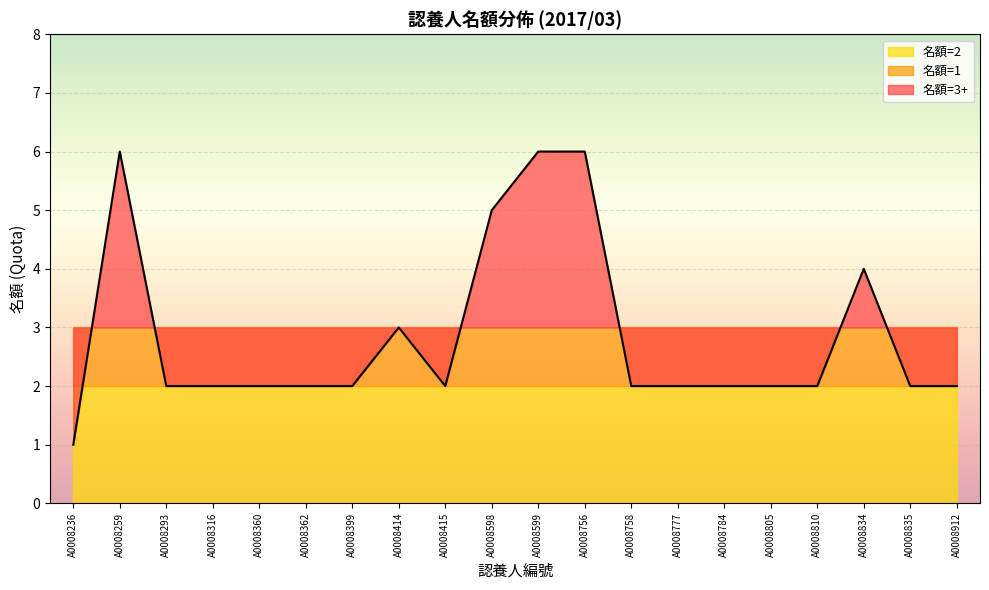

True or false: 名額=3+ has a value of 2 at A0008805.

True